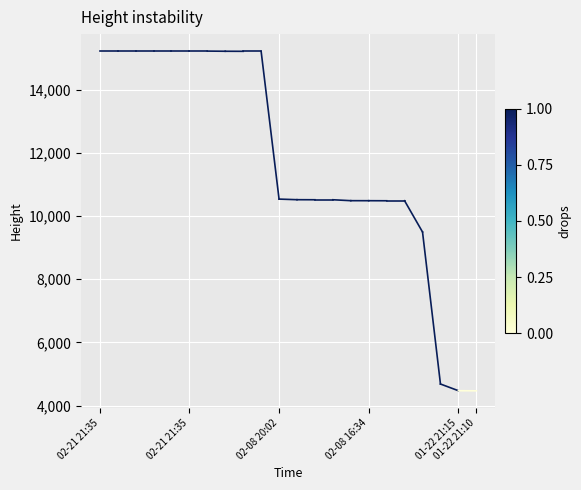

Count the number of categories in the chart.

22